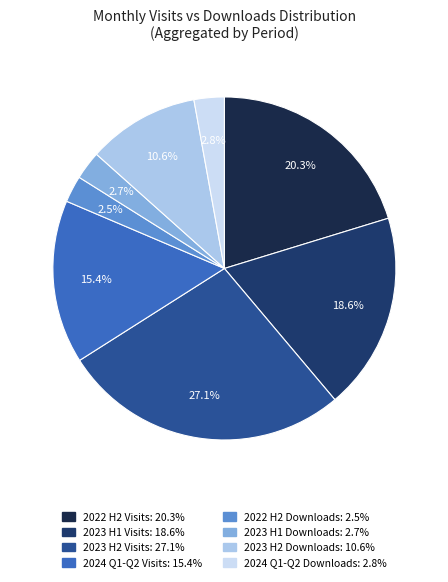

To the nearest percent, what is the difference between the largest and smallest slice percentages?

25%